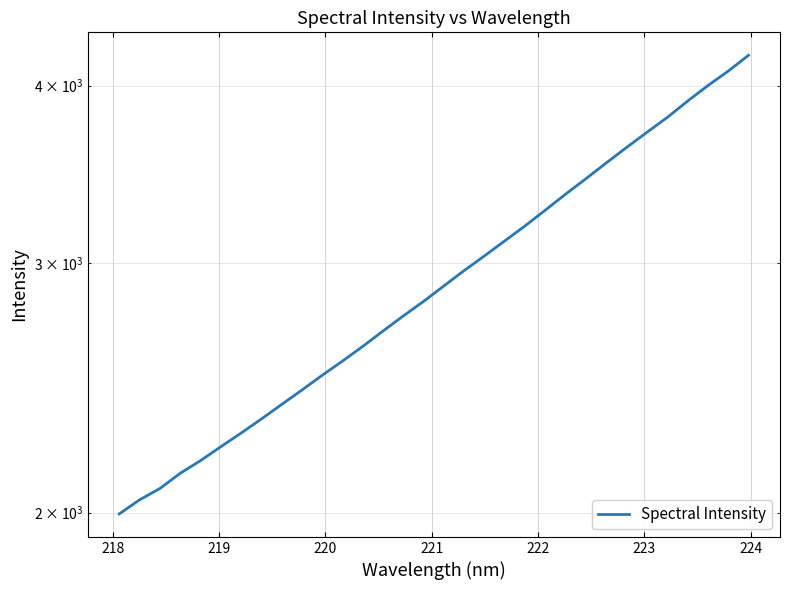

Reading right to left, extract all data points from this chart.

4201.2	4094.7	3999.9	3900.7	3798.8	3708.5	3618.6	3529.2	3440.0	3355.1	3269.2	3186.4	3109.9	3035.0	2963.5	2890.7	2818.9	2753.1	2686.4	2620.1	2558.2	2499.9	2440.6	2384.2	2328.4	2275.7	2225.7	2176.0	2131.7	2079.7	2041.8	1995.6